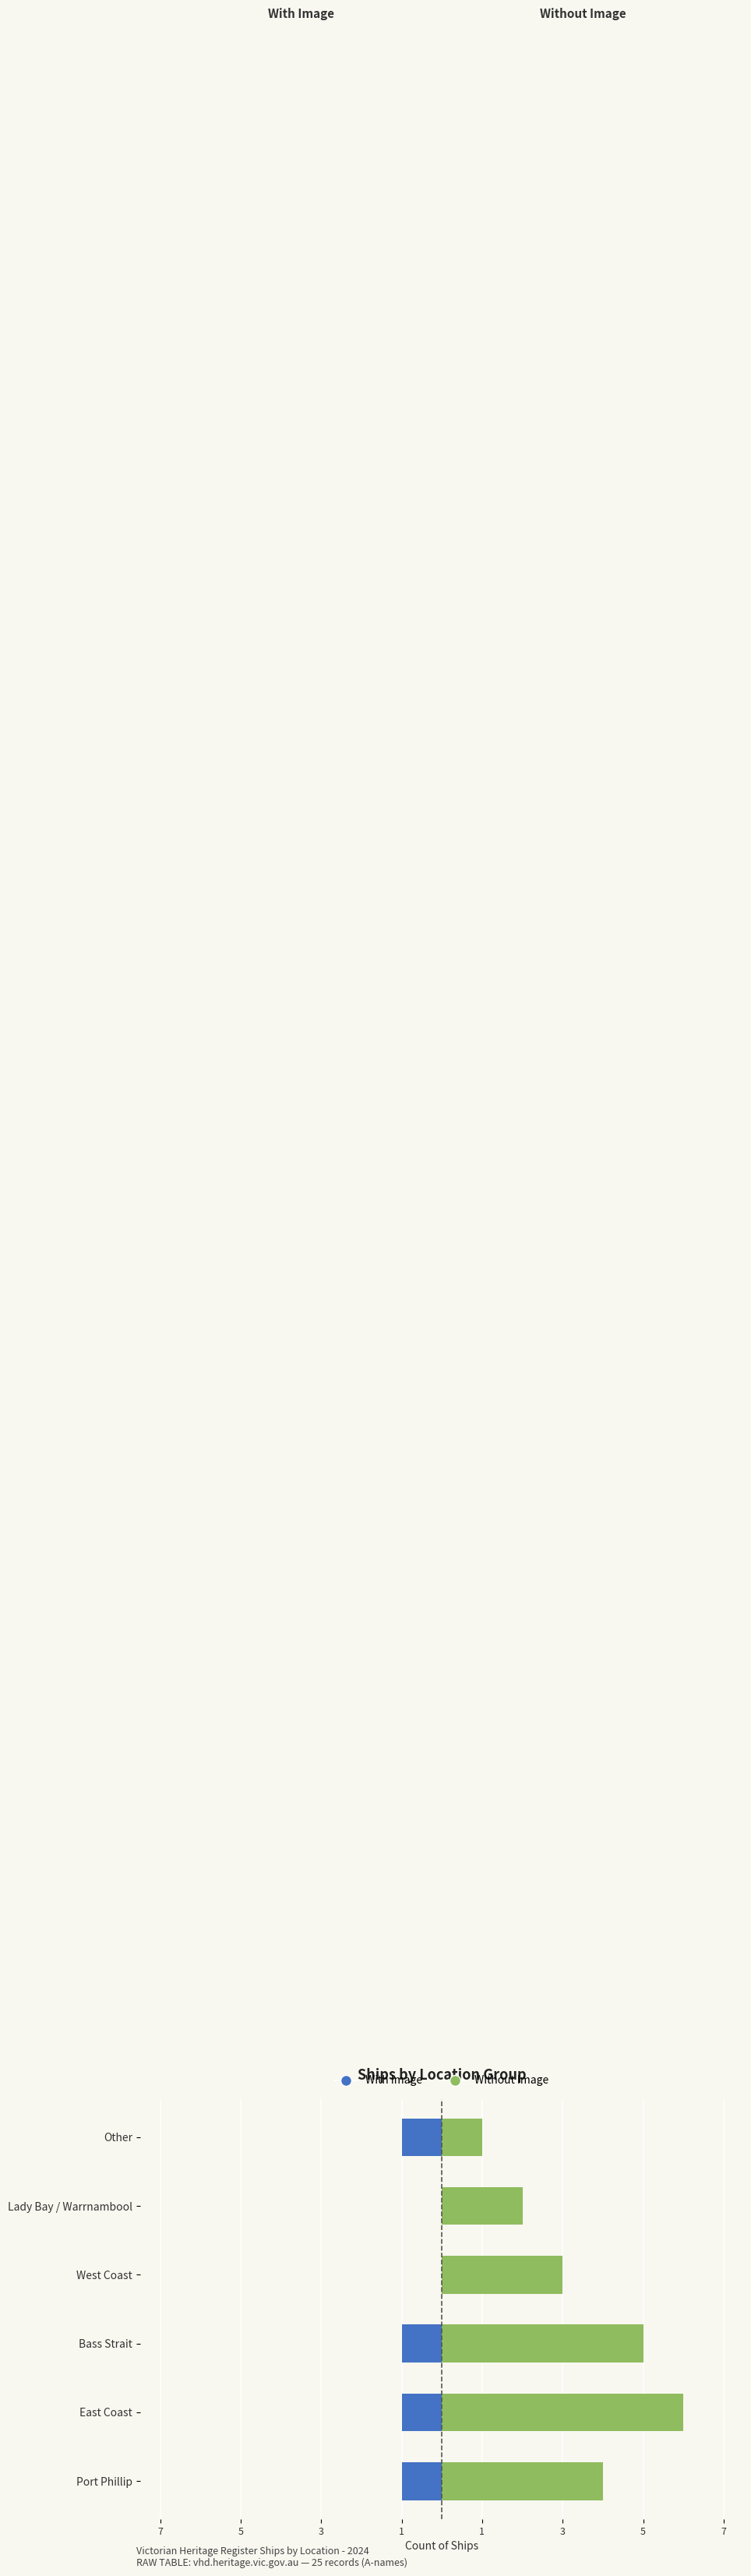

Reading left to right, transcribe all the data shown in this chart.

With Image: -1	-1	-1	0	0	-1
Without Image: 4	6	5	3	2	1